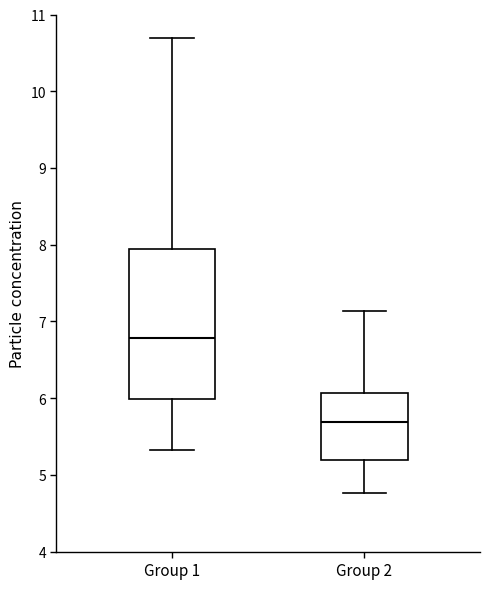

Reading left to right, read every box against the y-axis: the position of its median line, the range the box covers, and the ends of its whiskers. The values are not printed on the chart, so give them approximately, as read against the axis.

Group 1: median 6.8, box 6.0 to 8.0, whiskers 5.3 to 10.7
Group 2: median 5.7, box 5.2 to 6.1, whiskers 4.8 to 7.1